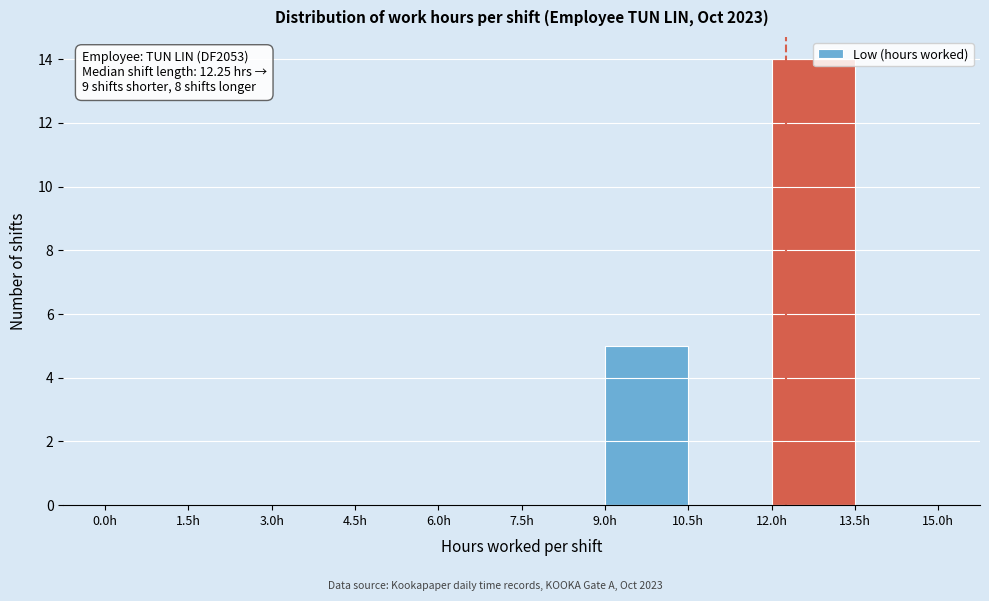

Over which range of the x-axis is the bar tallest?

12.0 to 13.5